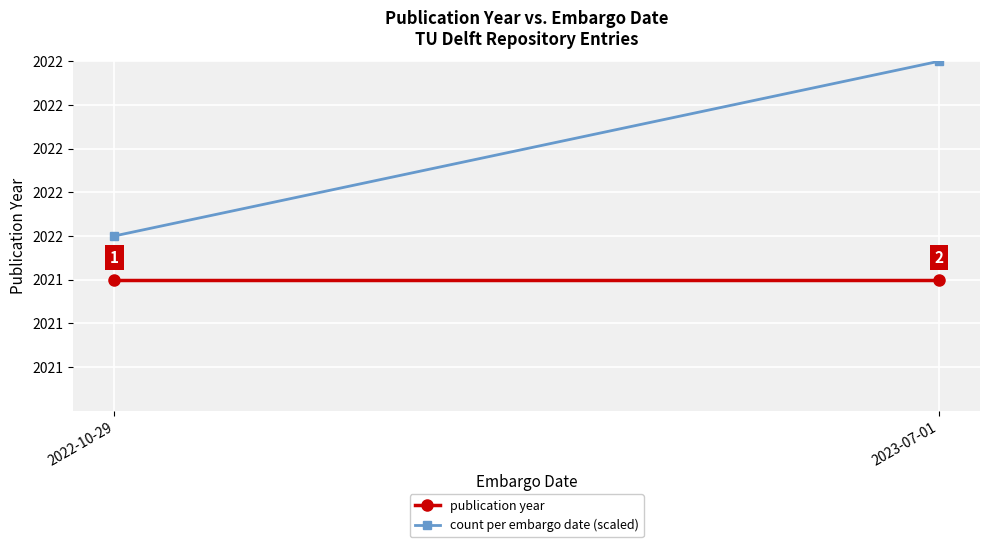

What position from the left is 2023-07-01?

2